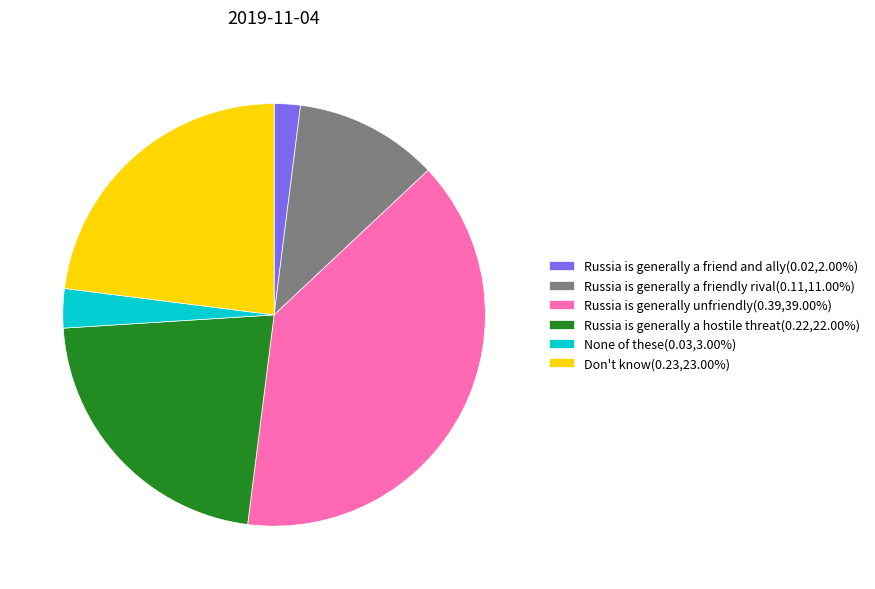

Does Russia is generally a hostile threat represent more than half of the total?

No